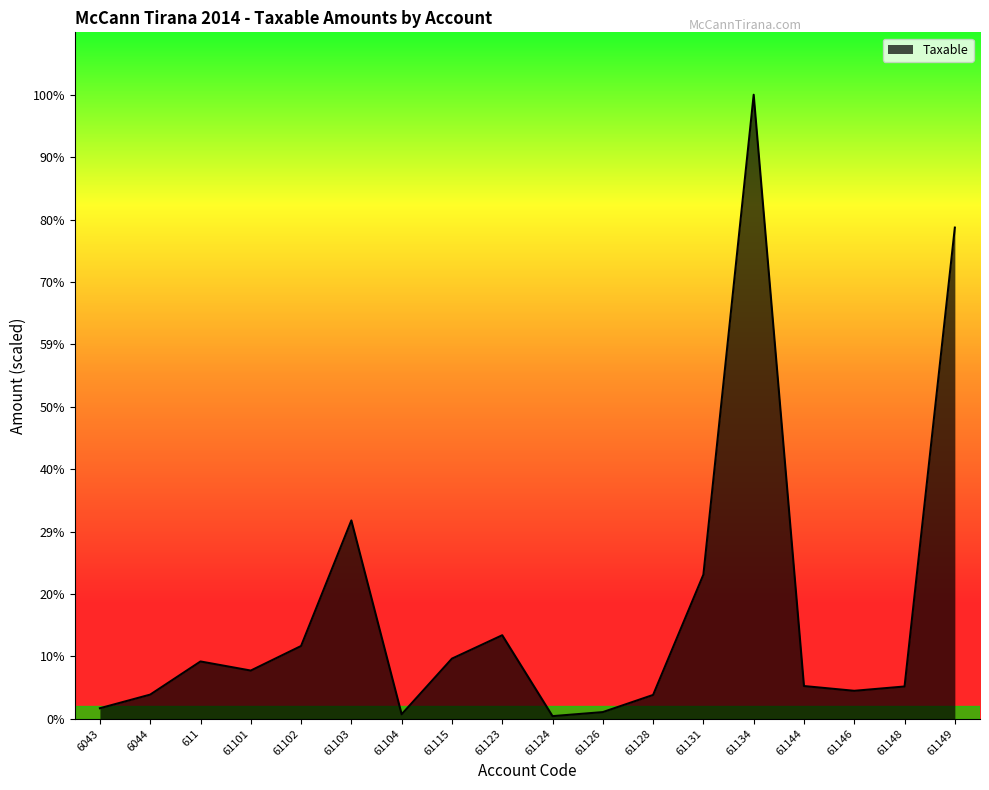

Does the chart display data point markers on the line(s)?

No